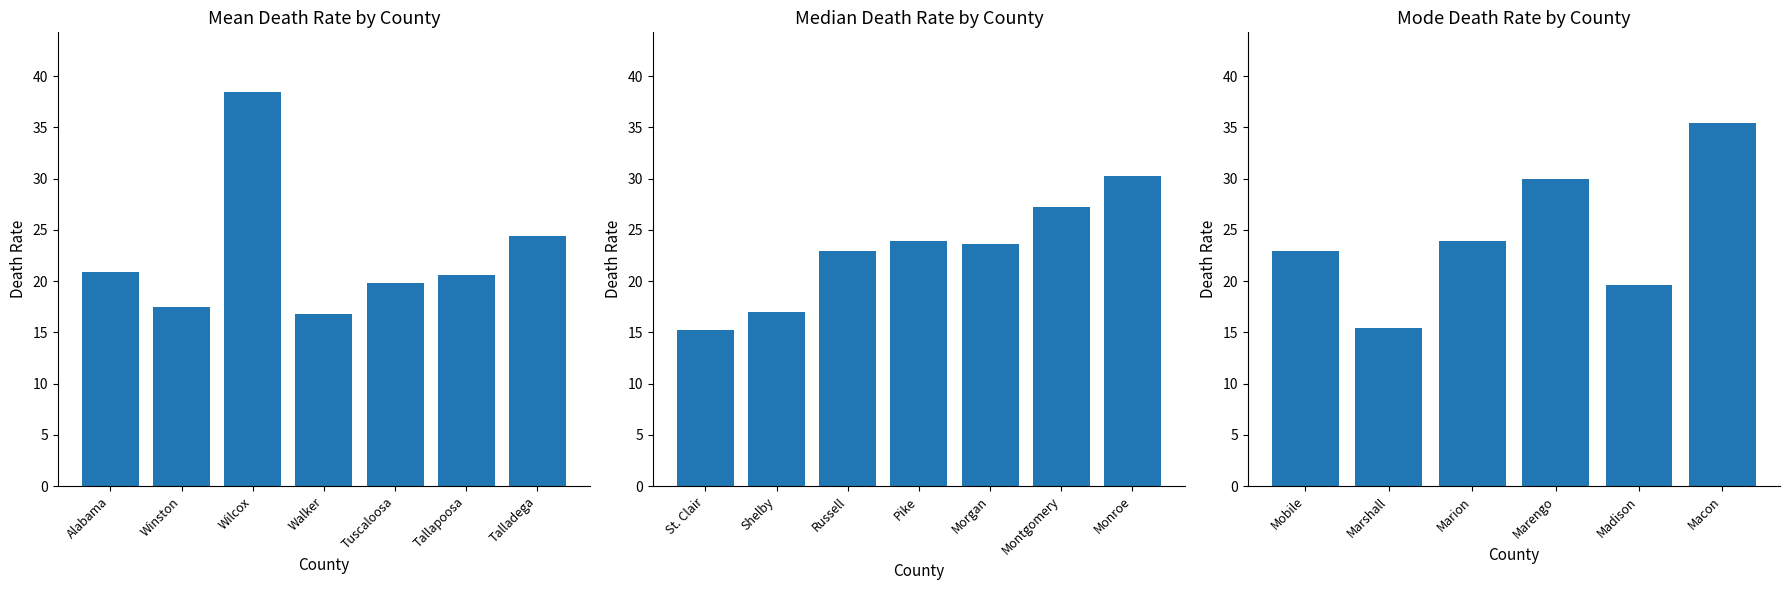

What is the difference between the second highest and minimum values?

14.6